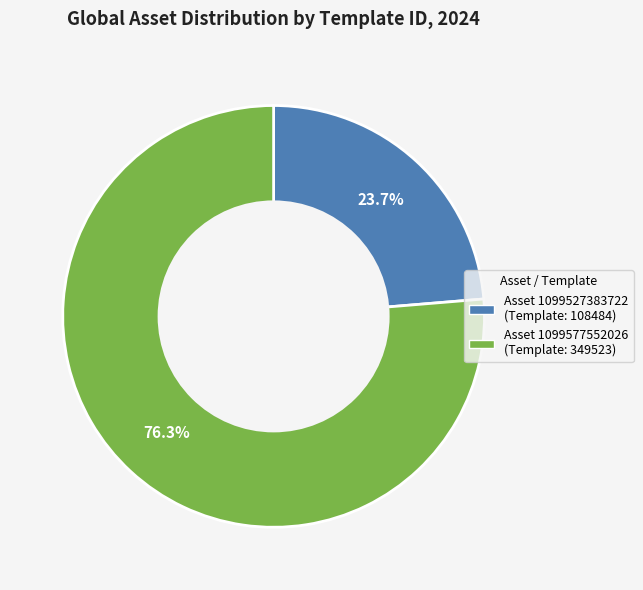

How many slices are in this pie chart?

2